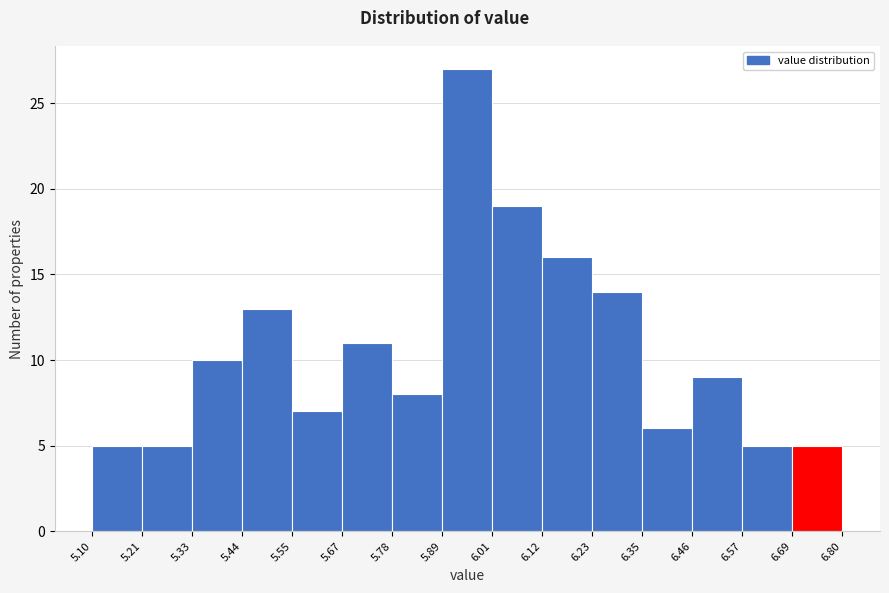

How tall is the bar that spans 6.46 to 6.57 on the x-axis? The values are not printed on the chart, so give them approximately, as read against the axis.

9